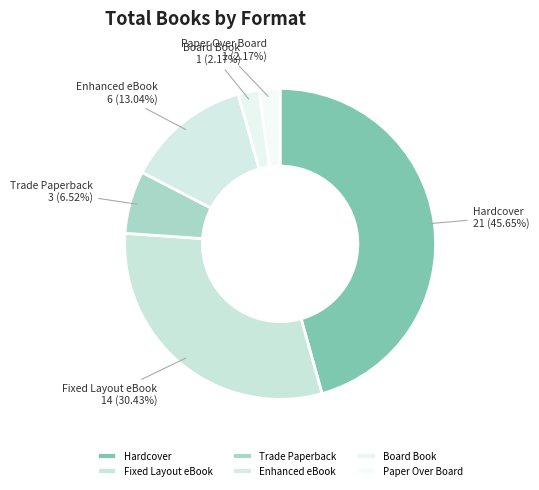

Does Hardcover account for over 50% of the chart?

No